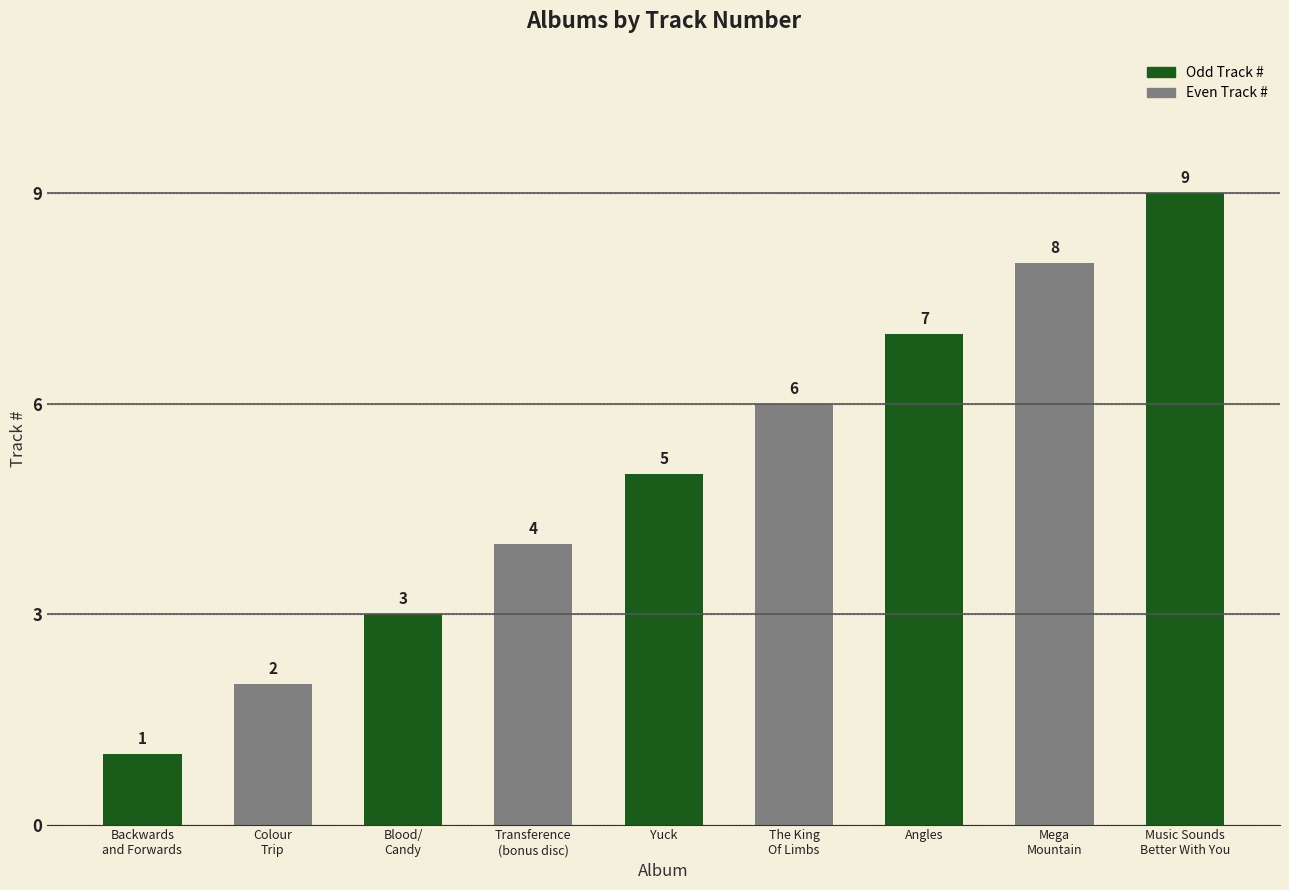

What is the maximum value shown in the chart?

9